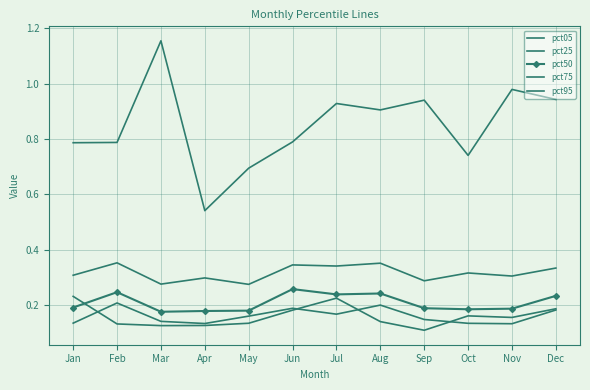

True or false: pct05 and pct95 intersect in this chart.

False